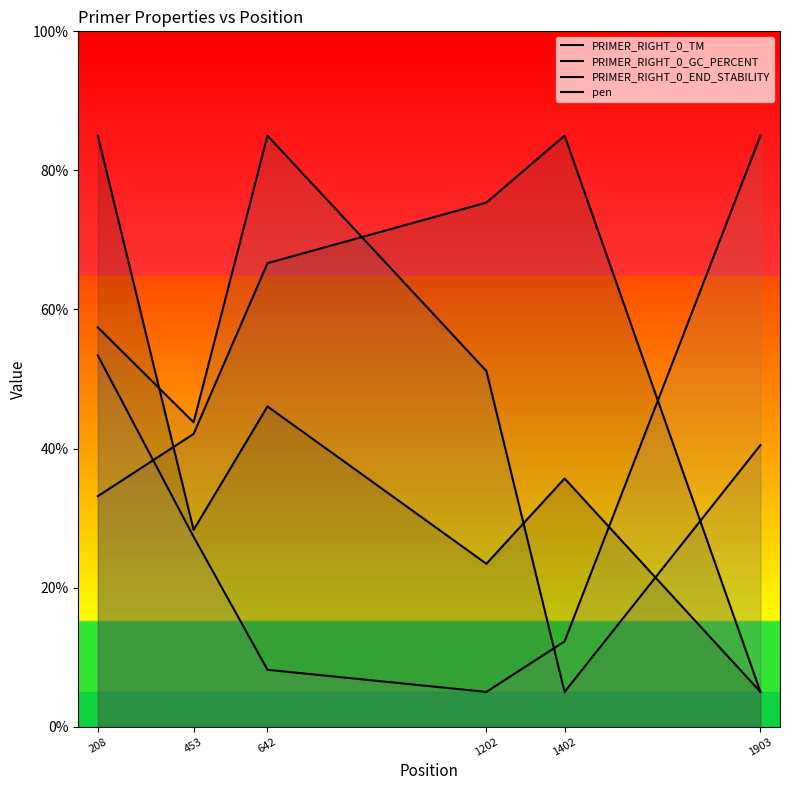

Which series ends up on top after the final intersection of PRIMER_RIGHT_0_TM and PRIMER_RIGHT_0_END_STABILITY?

PRIMER_RIGHT_0_END_STABILITY